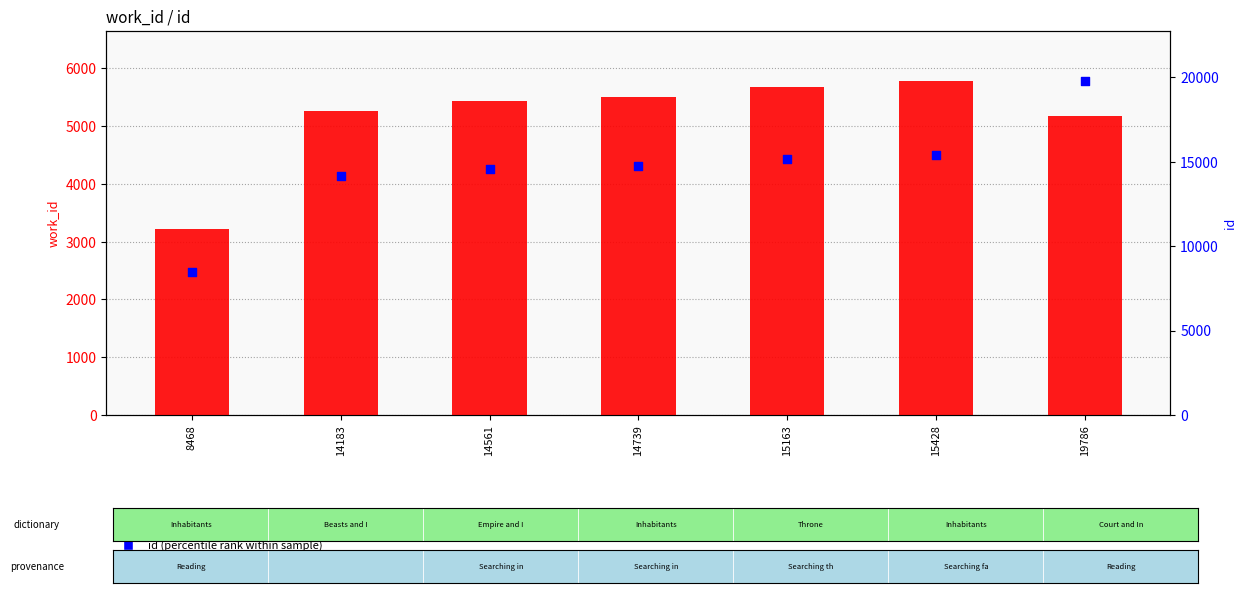

Which series has the widest spread of Y values?

id